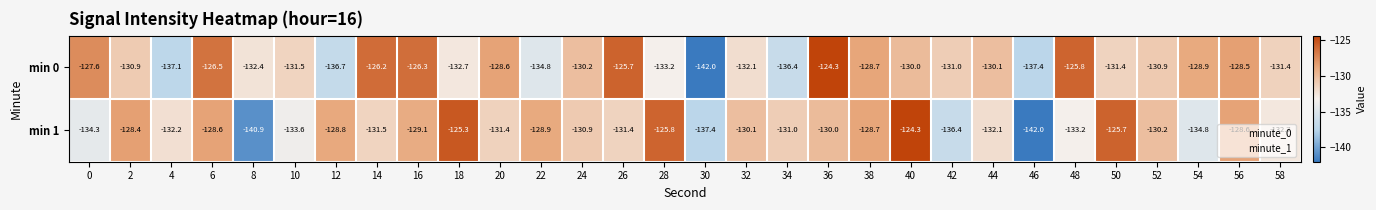

Rank the series by their average value, from highest to lowest.

min 0, min 1